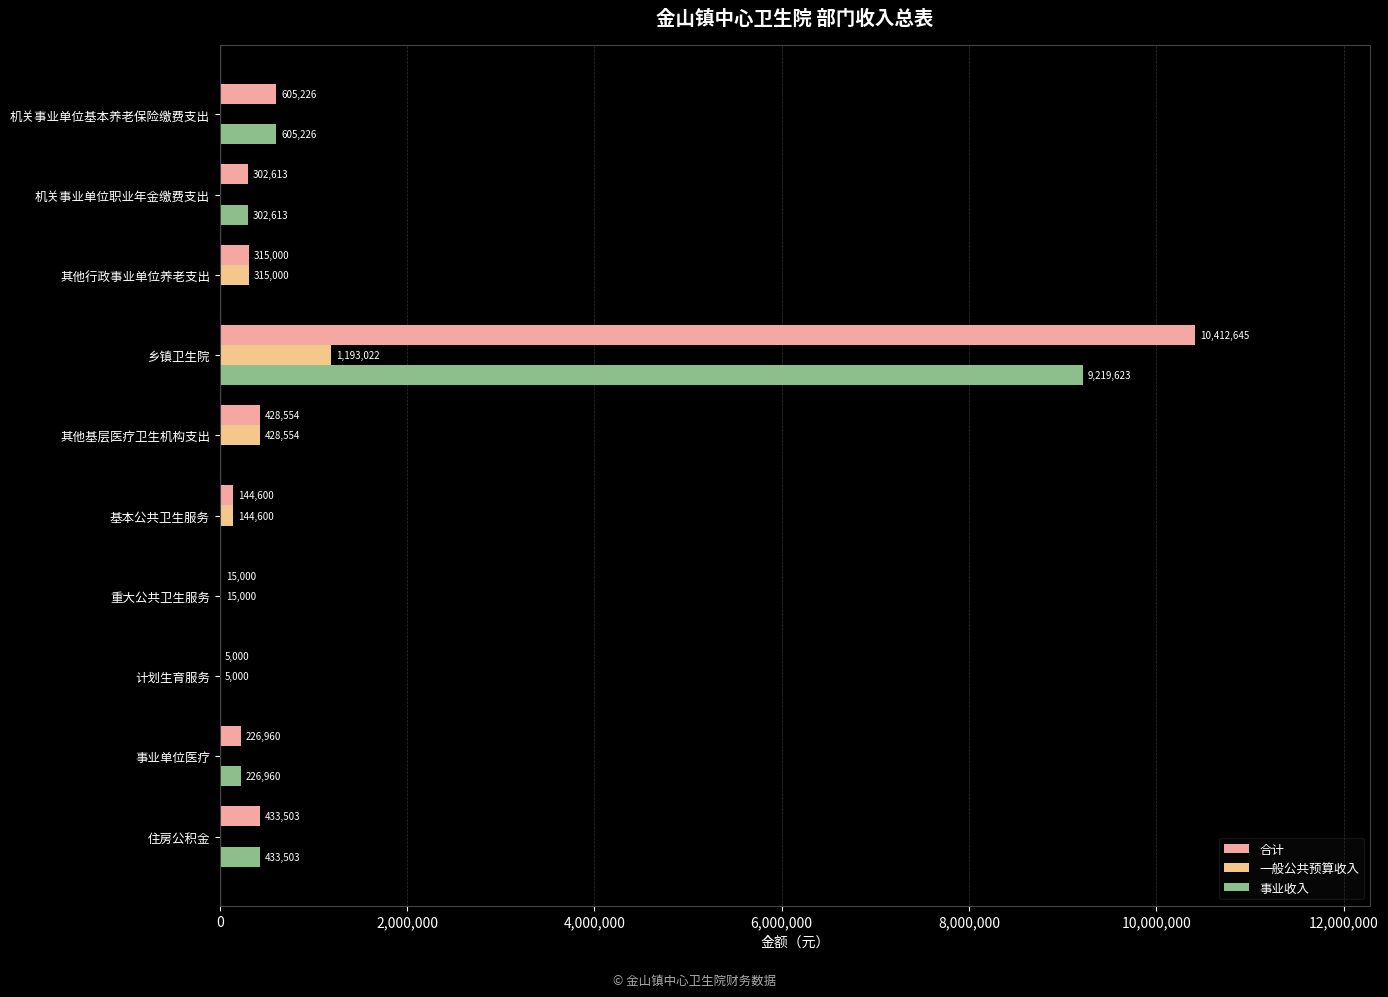

The 合计 series shows 5000 at 计划生育服务. True or false?

True